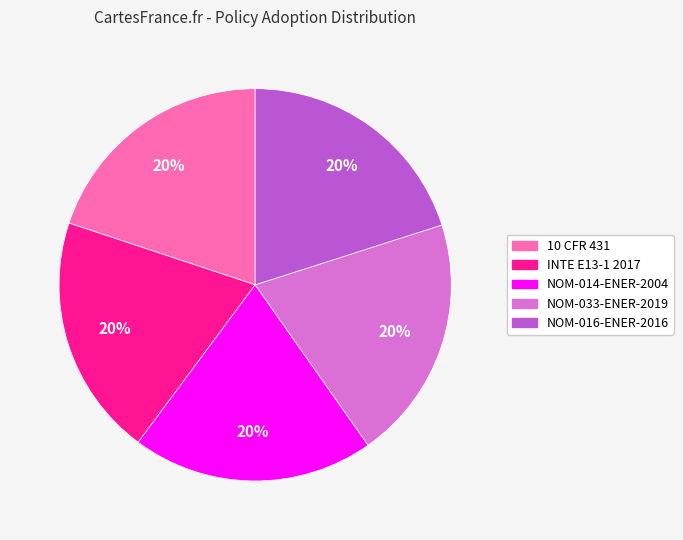

The 10 CFR 431 slice represents 30% of the pie. True or false?

False